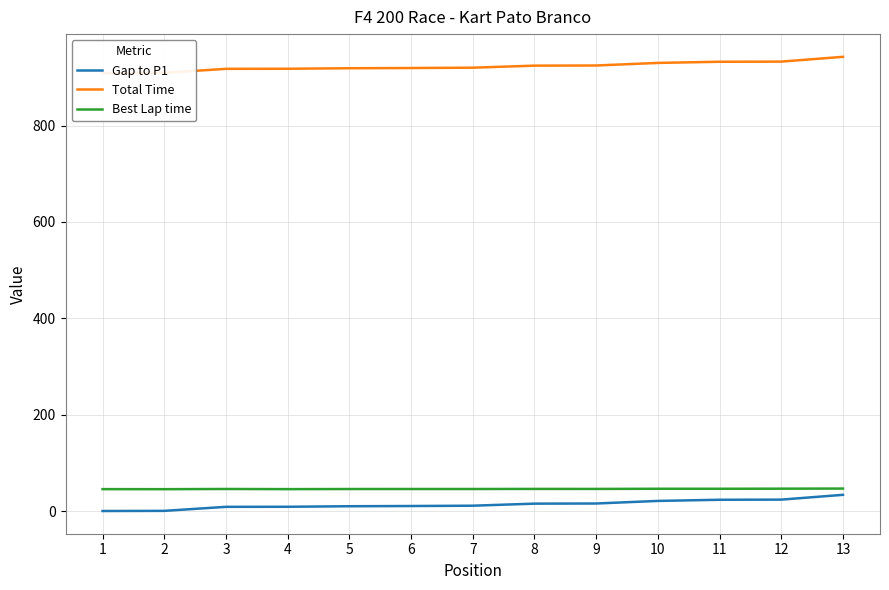

Which series has the largest total across all categories?

Total Time